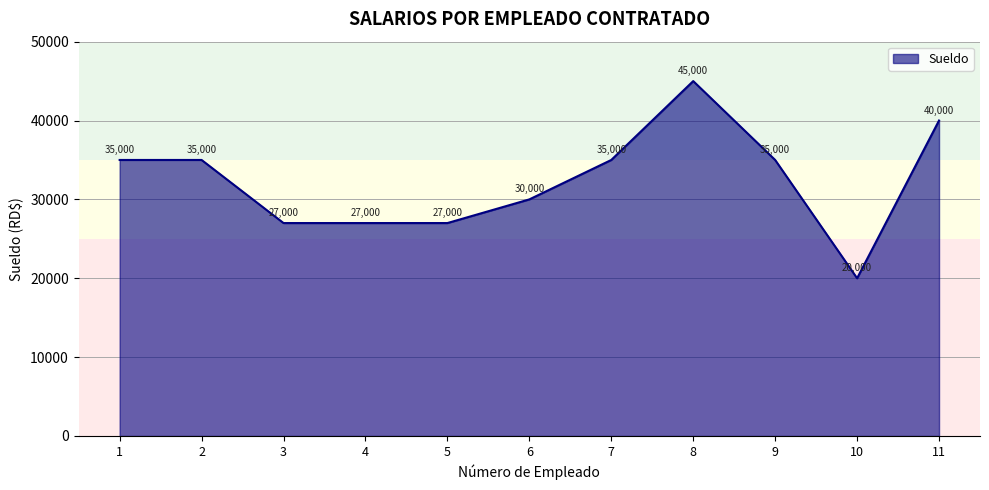

What is the greatest value displayed?

45000